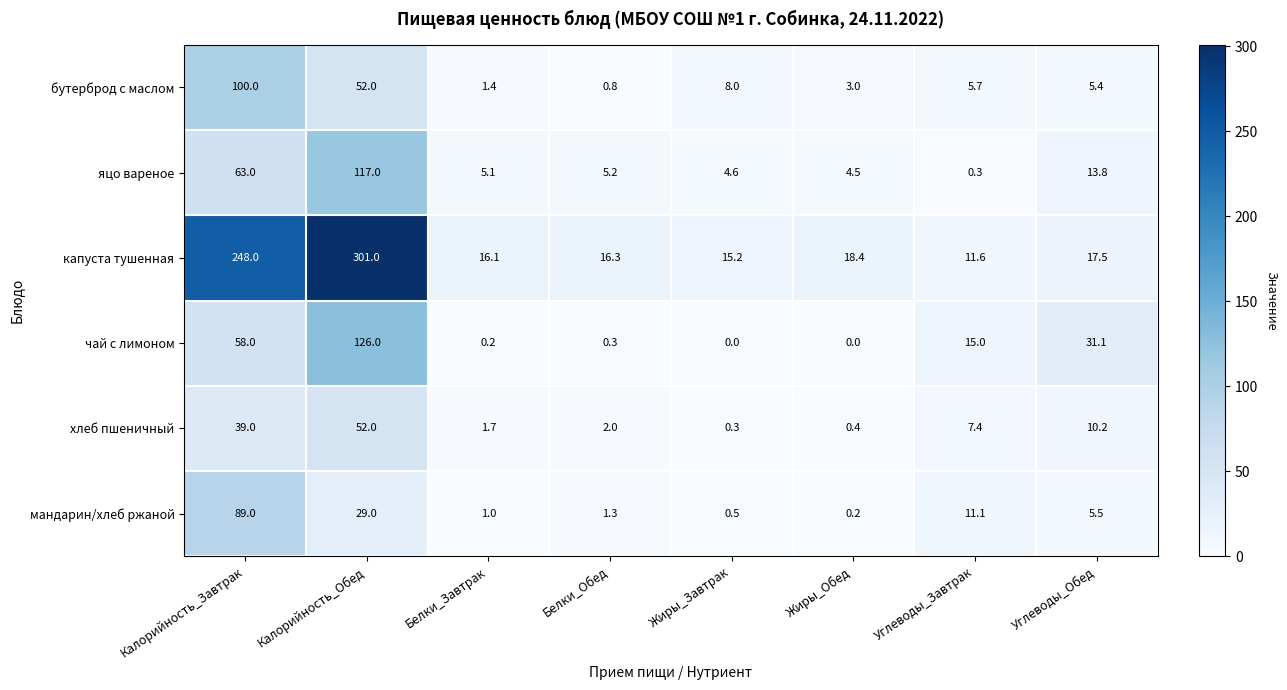

How many categories are shown in the chart?

8